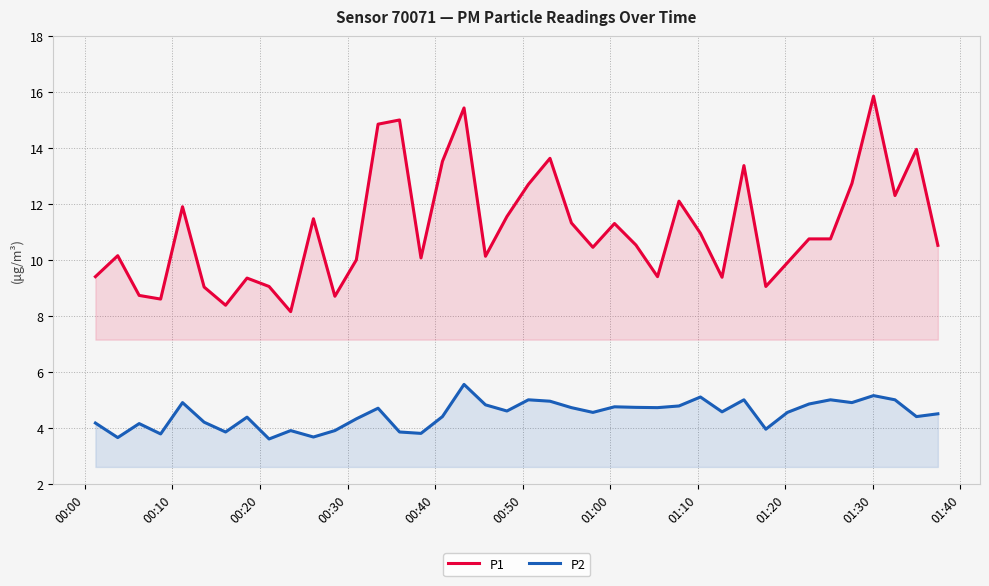

Which series has the largest range (max minus min)?

P1